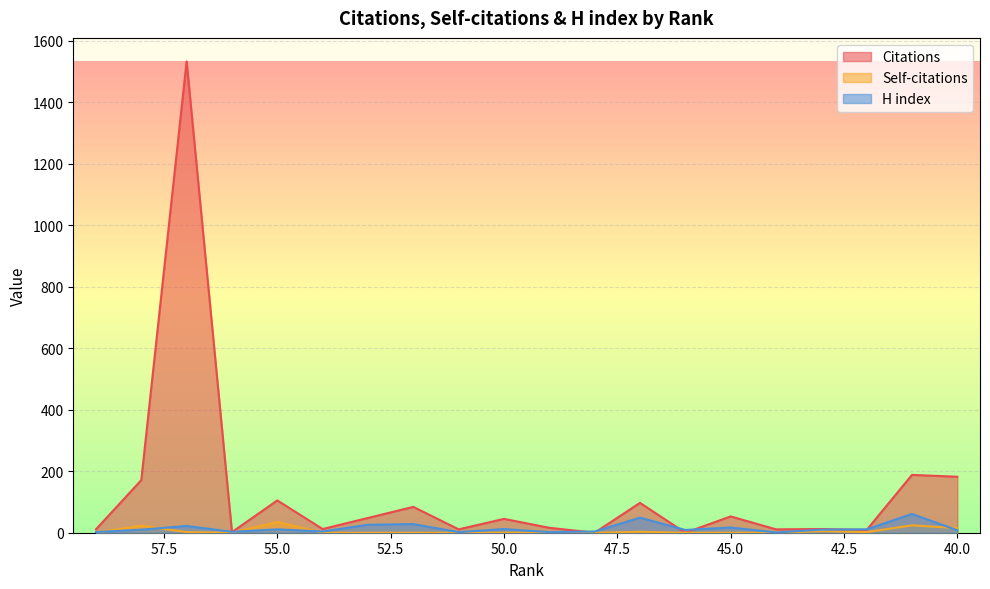

The Citations series shows 45 at 50. True or false?

True